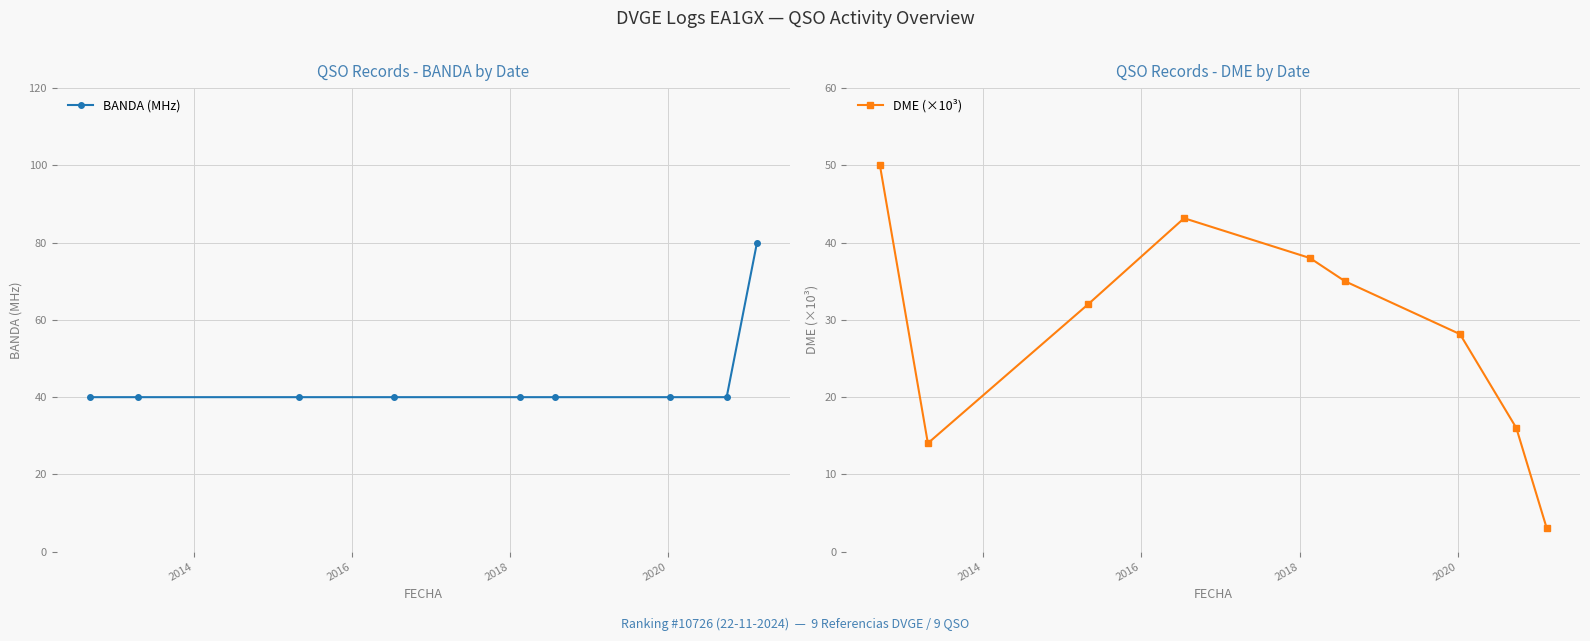

What is the minimum value for BANDA (MHz)?

40